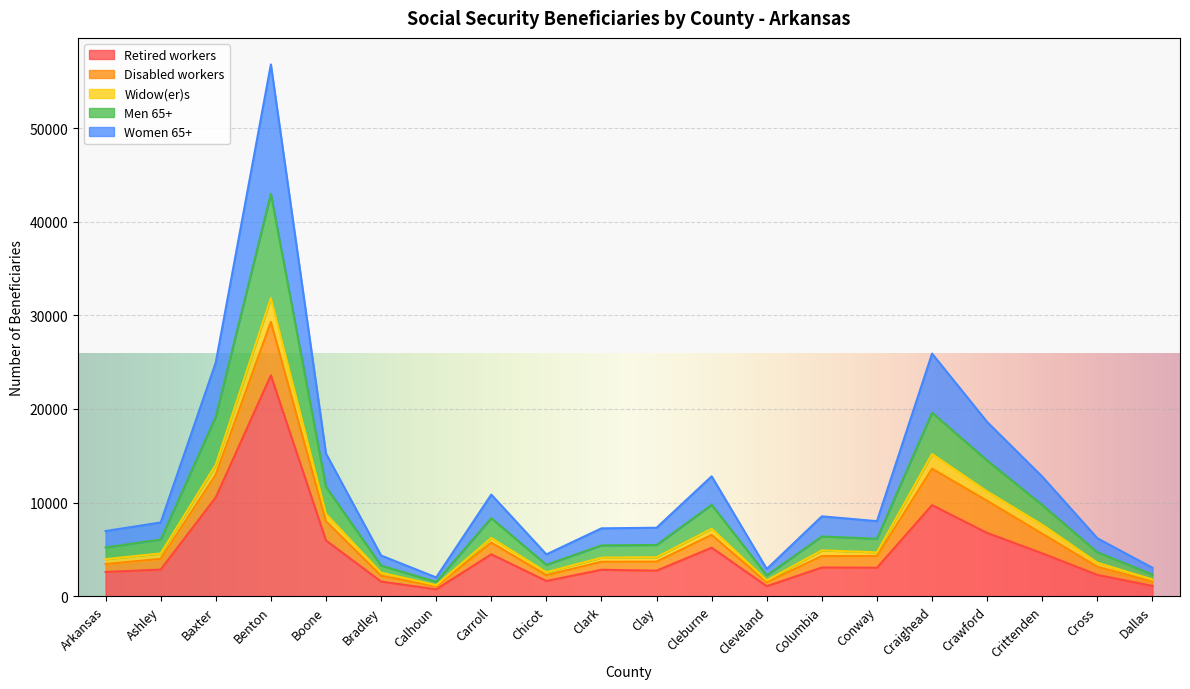

The Retired workers series shows 23590 at Benton. True or false?

True